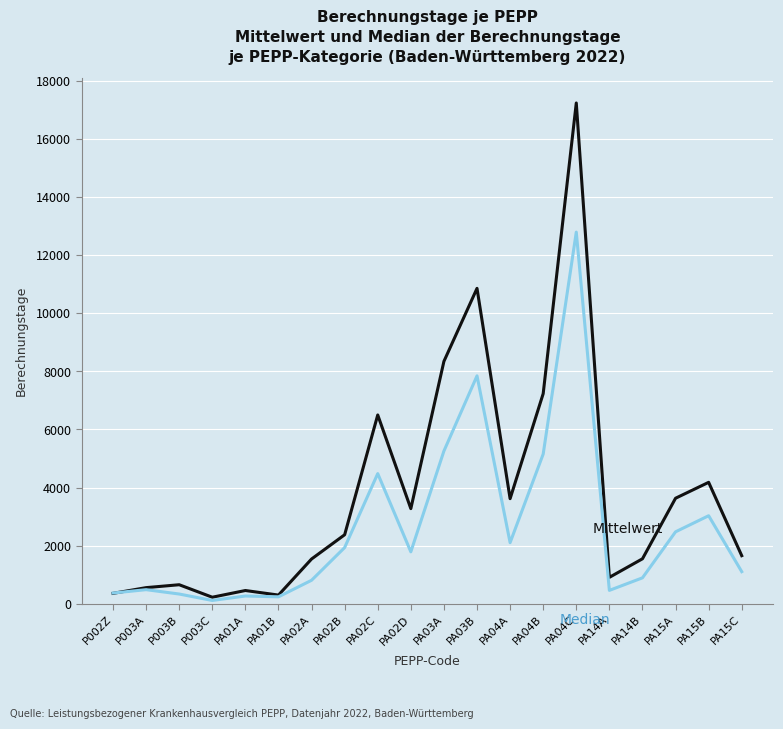

At which category is the sum across all series the highest?

PA04C